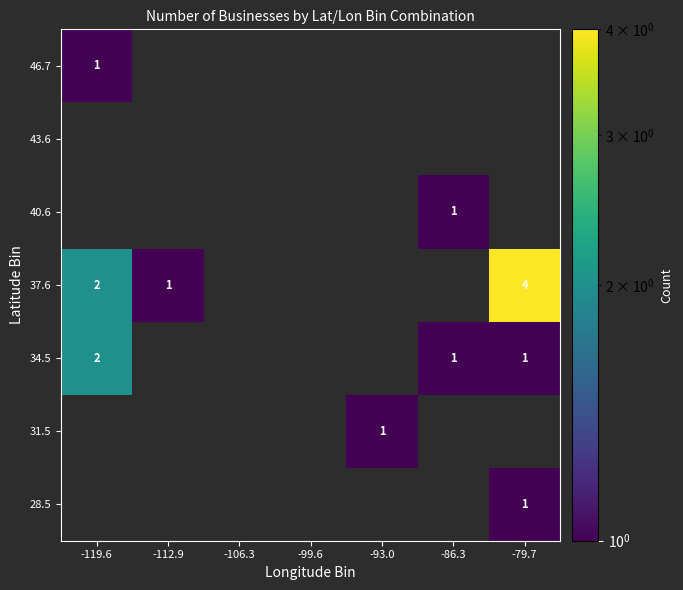

The 34.5 series shows 2 at -119.6. True or false?

True